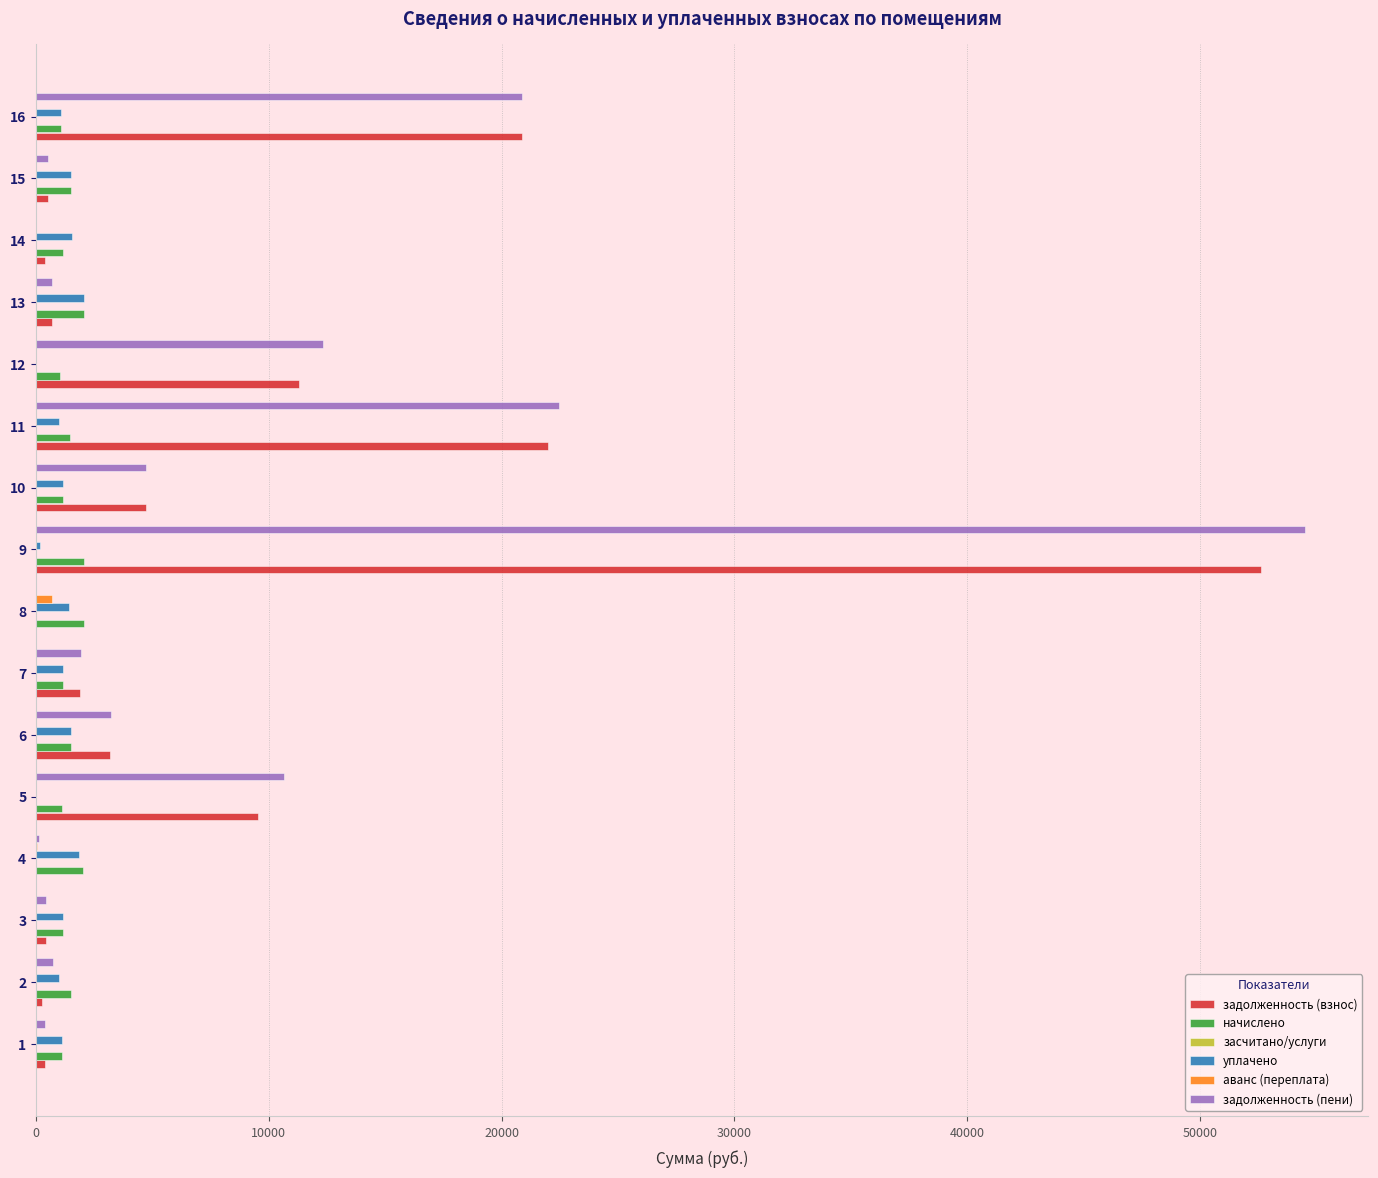

The value of аванс (переплата) at 6 is 0.0. True or false?

True